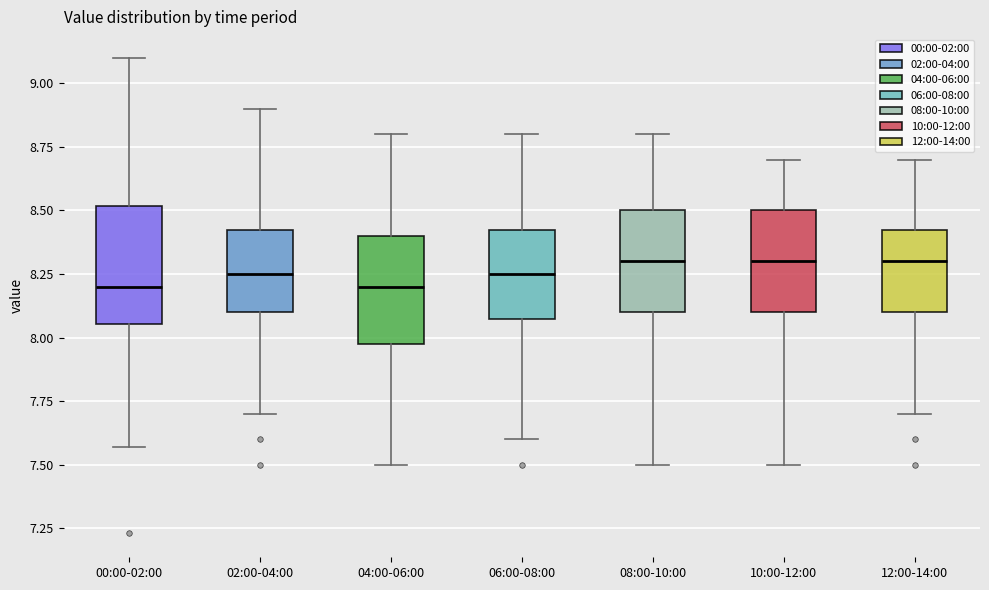

Reading left to right, read every box against the y-axis: the position of its median line, the range the box covers, and the ends of its whiskers. The values are not printed on the chart, so give them approximately, as read against the axis.

00:00-02:00: median 8.20, box 8.05 to 8.50, whiskers 7.55 to 9.10
02:00-04:00: median 8.25, box 8.10 to 8.45, whiskers 7.70 to 8.90
04:00-06:00: median 8.20, box 8.00 to 8.40, whiskers 7.50 to 8.80
06:00-08:00: median 8.25, box 8.10 to 8.45, whiskers 7.60 to 8.80
08:00-10:00: median 8.30, box 8.10 to 8.50, whiskers 7.50 to 8.80
10:00-12:00: median 8.30, box 8.10 to 8.50, whiskers 7.50 to 8.70
12:00-14:00: median 8.30, box 8.10 to 8.45, whiskers 7.70 to 8.70